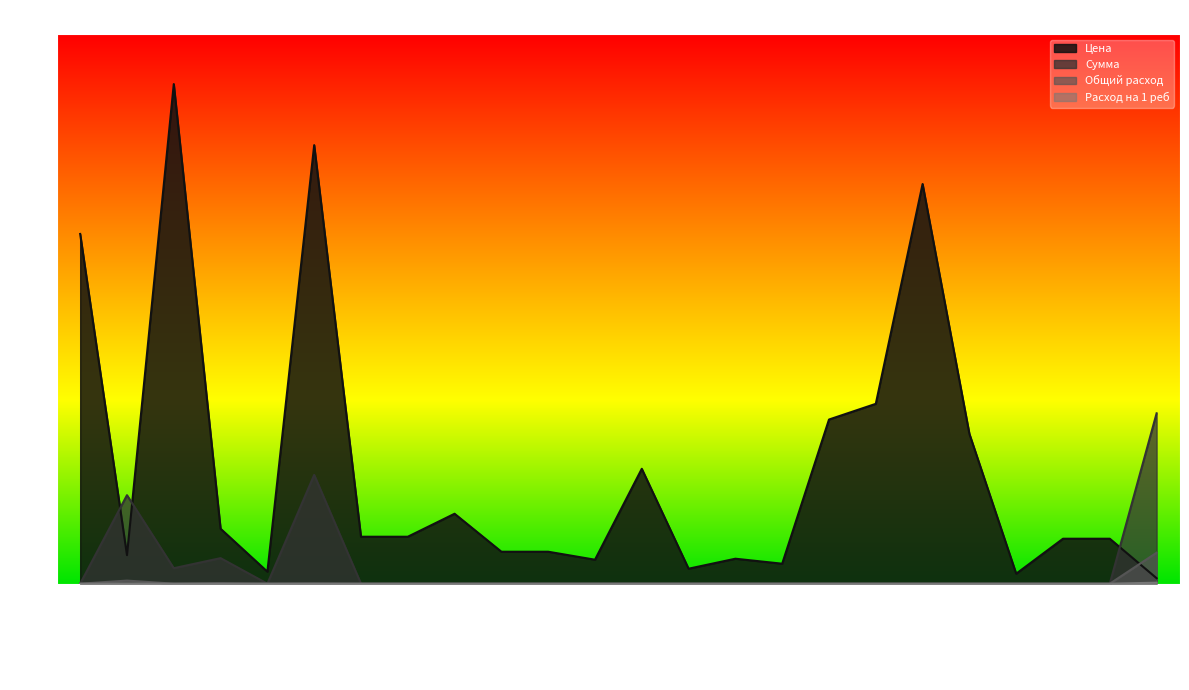

List the series in order of their peak value, highest first.

Цена, Сумма, Общий расход, Расход на 1 реб